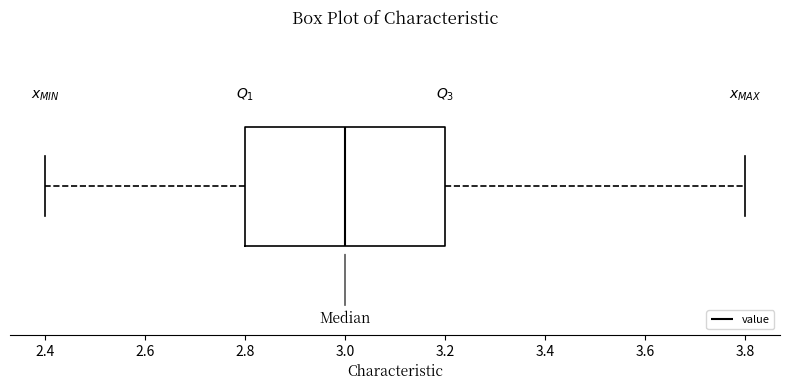

Read this box plot against the x-axis: the position of the median line, the range covered by the box, and the ends of both whiskers. The values are not printed on the chart, so give them approximately, as read against the axis.

median 3.0, box 2.8 to 3.2, whiskers 2.4 to 3.8